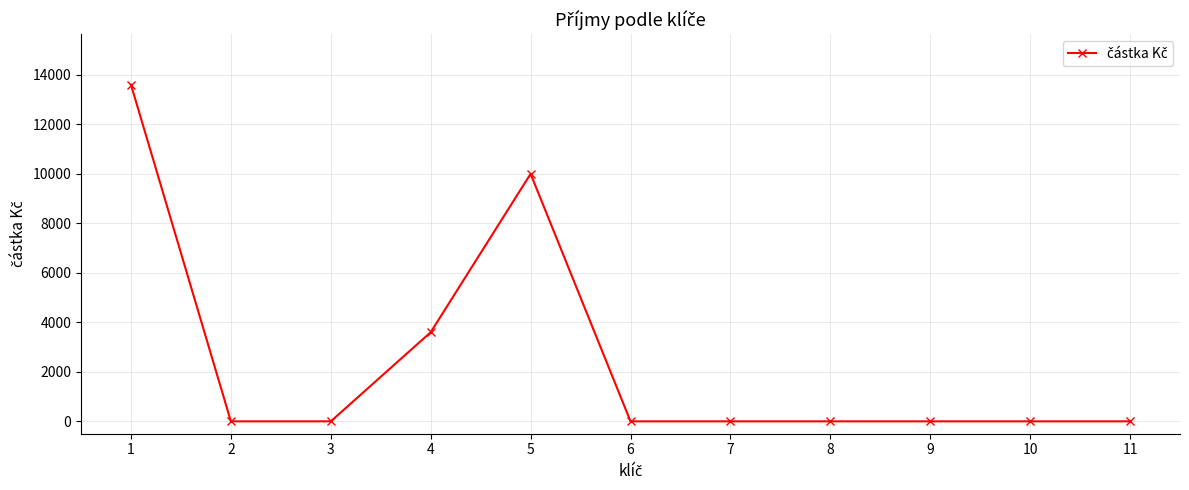

Reading left to right, list all the values displayed in this chart.

13600	0	0	3600	10000	0	0	0	0	0	0